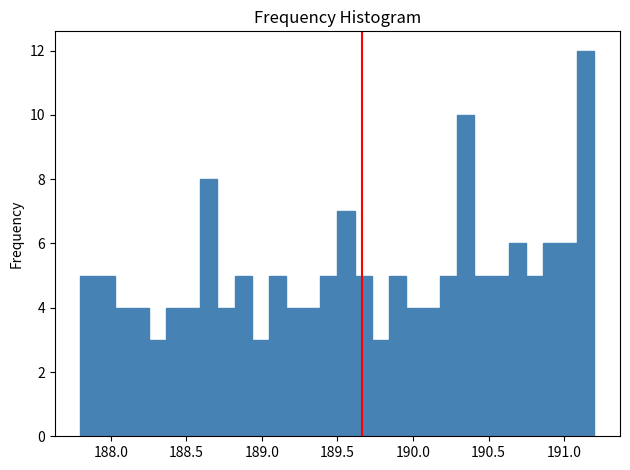

Read against the x-axis, roughly where is the centre of the tallest bar?

191.15